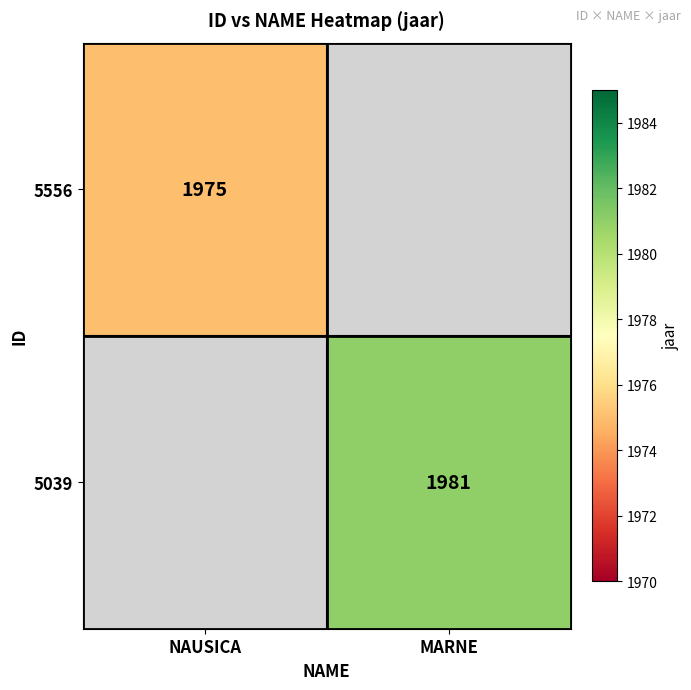

How many categories are shown in the chart?

2